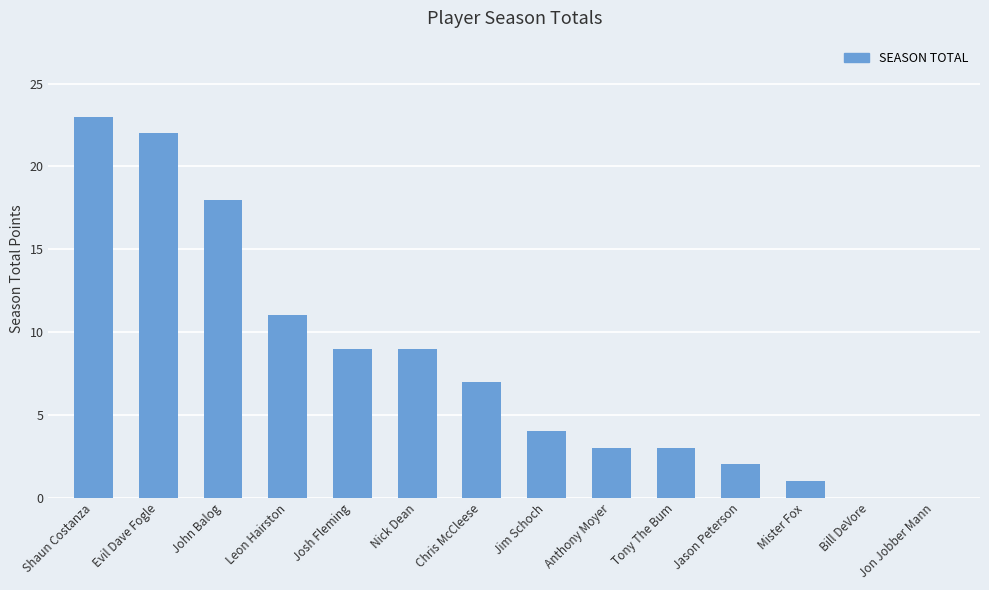

Are the bars grouped side by side (vs. stacked)?

No